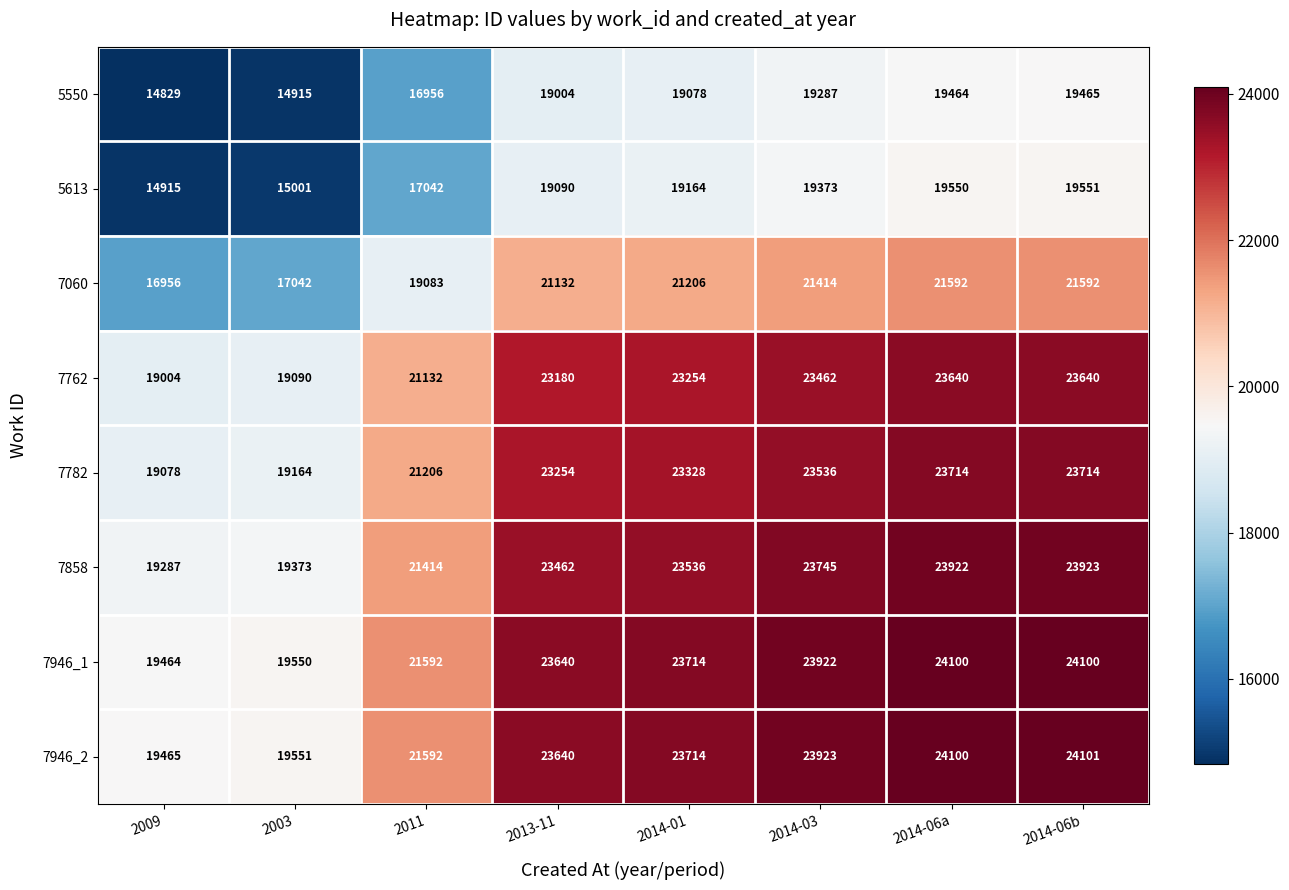

At 2003, list the series in order from smallest to largest.

5550, 5613, 7060, 7762, 7782, 7858, 7946_1, 7946_2